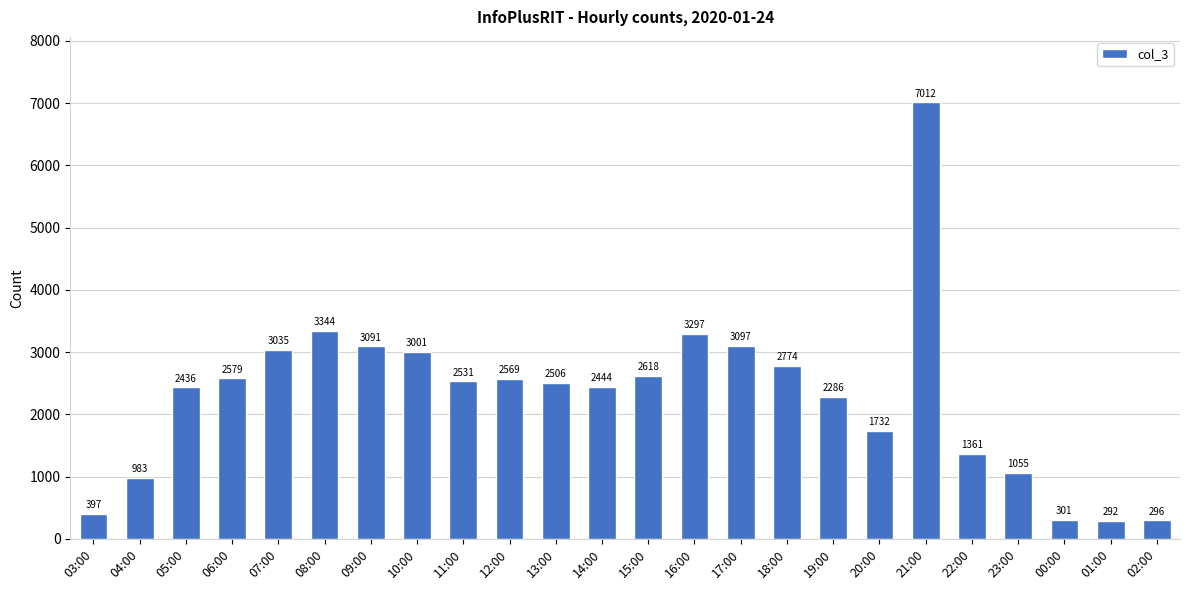

What is the minimum value shown in the chart?

292